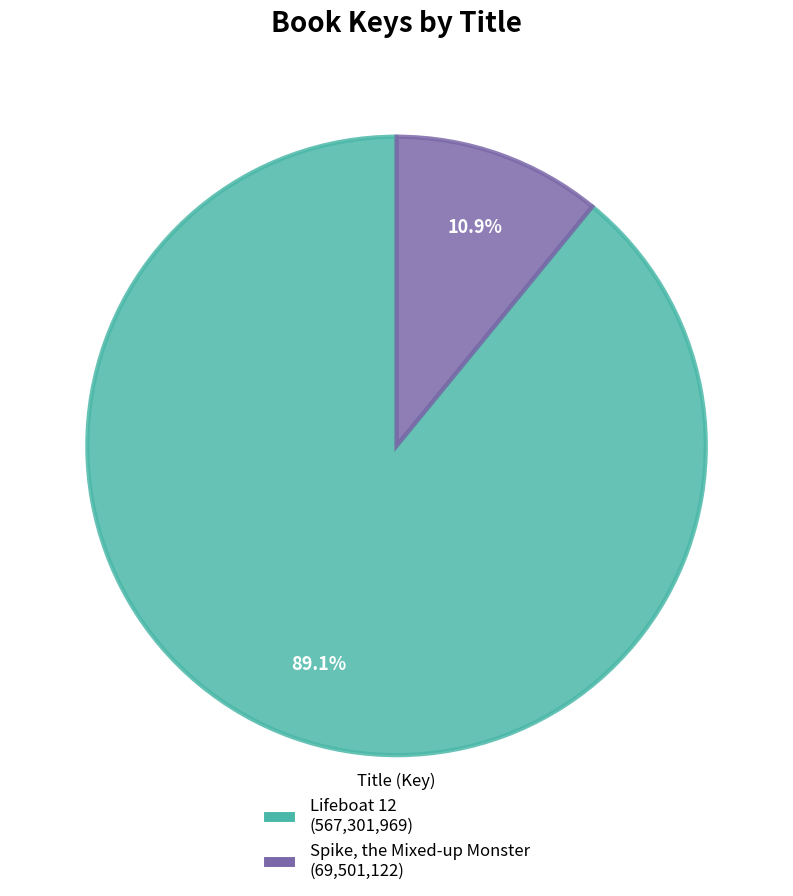

To the nearest percent, what percentage of the pie is Spike, the Mixed-up Monster?

11%